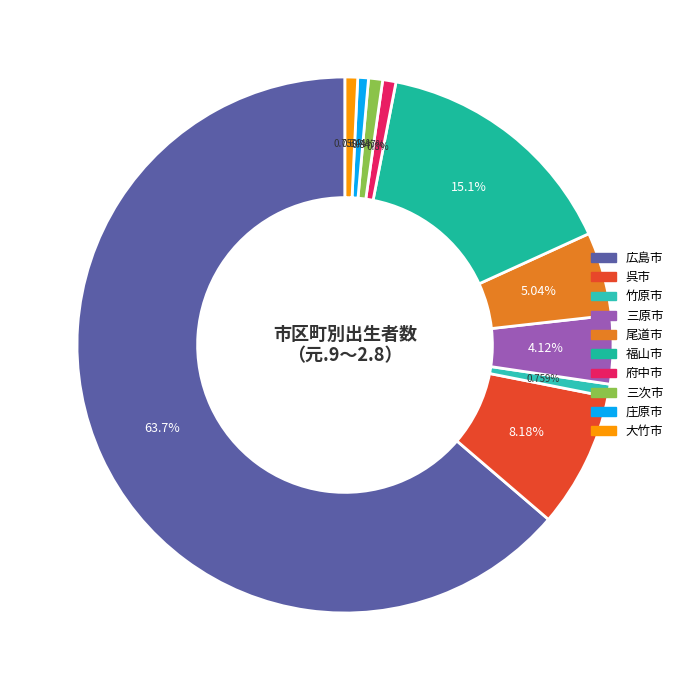

Does any single category account for the majority?

Yes